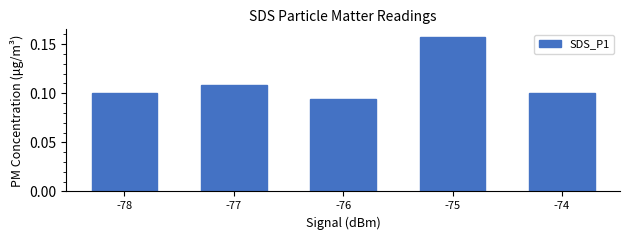

Between -76 and -77, which is larger?

-77